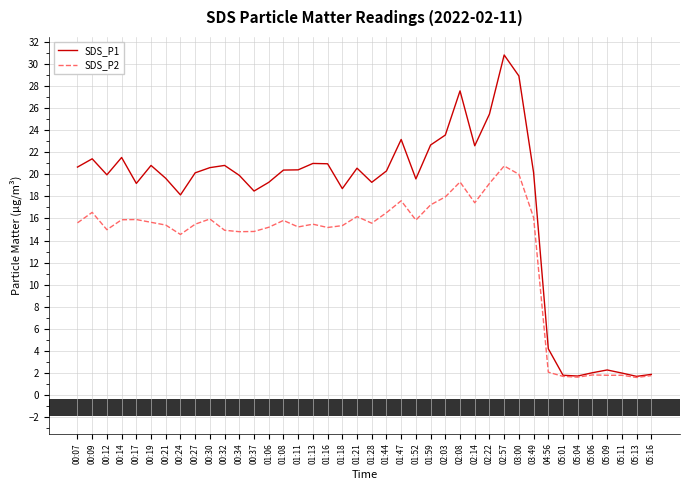

Rank the series at 00:12 from lowest to highest value.

SDS_P2, SDS_P1